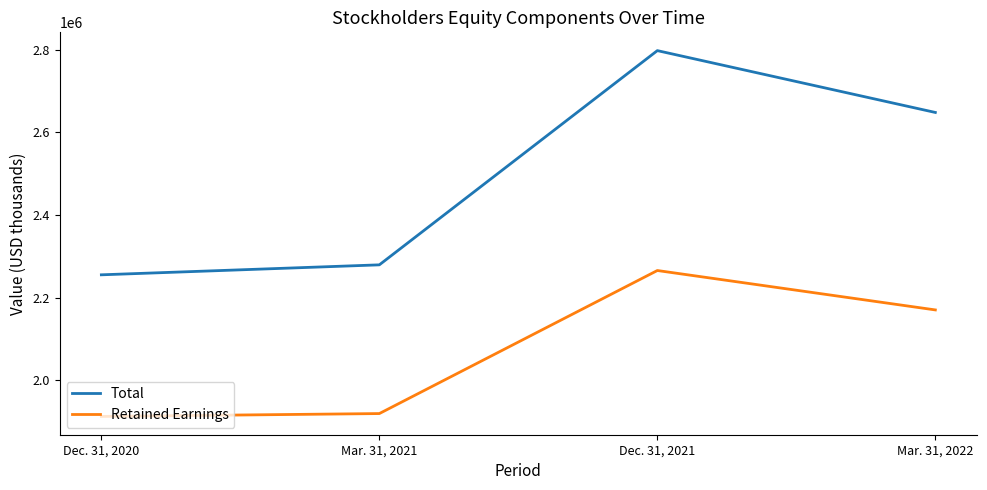

Reading right to left, transcribe all the data shown in this chart.

Total: 2648341	2797946	2279687	2255557
Retained Earnings: 2170625	2265957	1919875	1912942